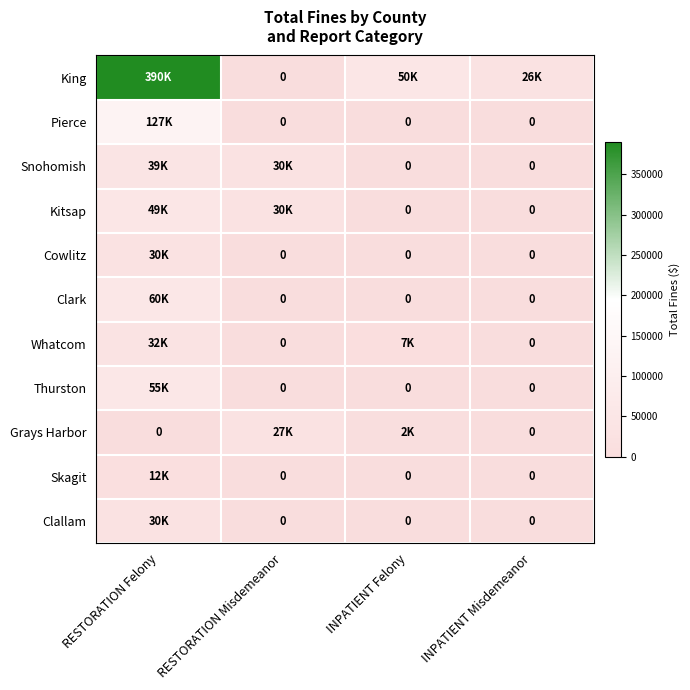

What is the sum of all Grays Harbor values?

29000